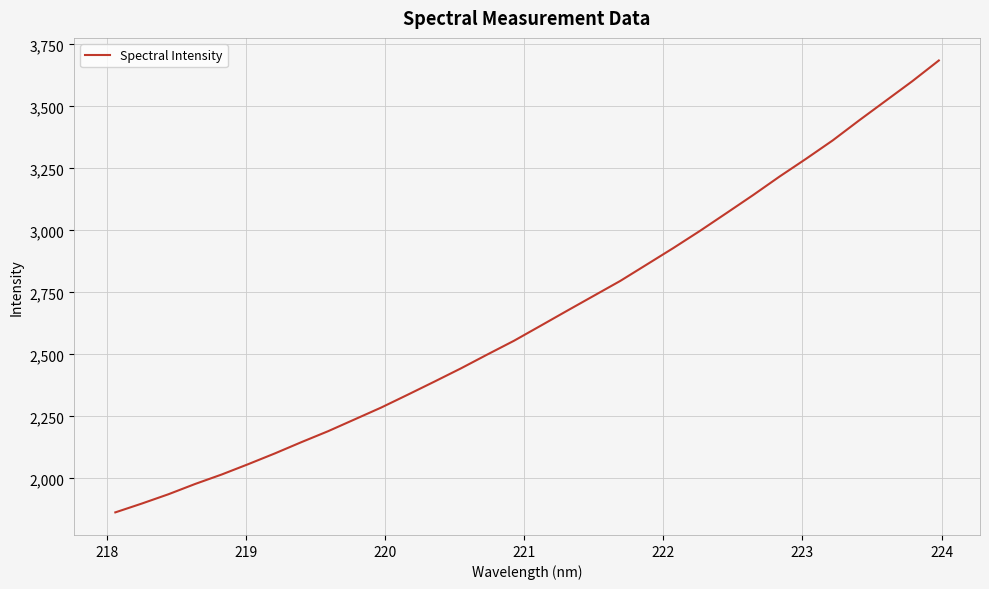

What is the smallest value displayed?

1863.1